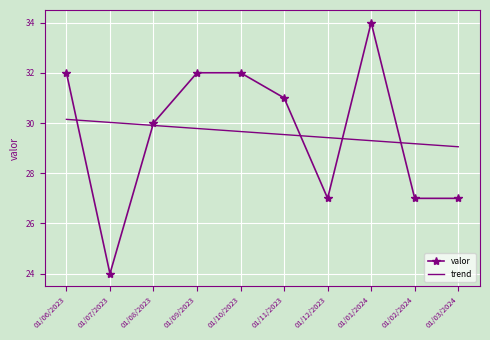

List the series in order of their peak value, highest first.

valor, trend